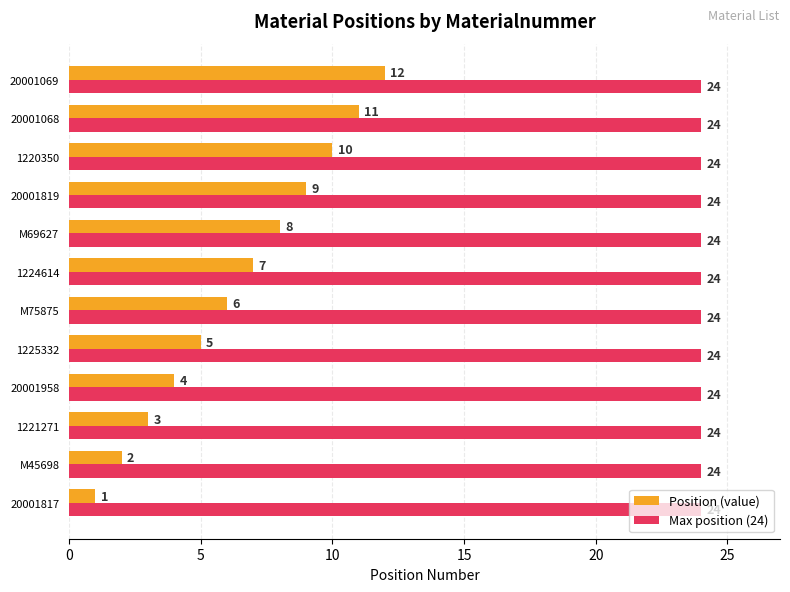

Is the value of Position (value) at 1225332 greater than the value of Max position (24) at 1225332?

No